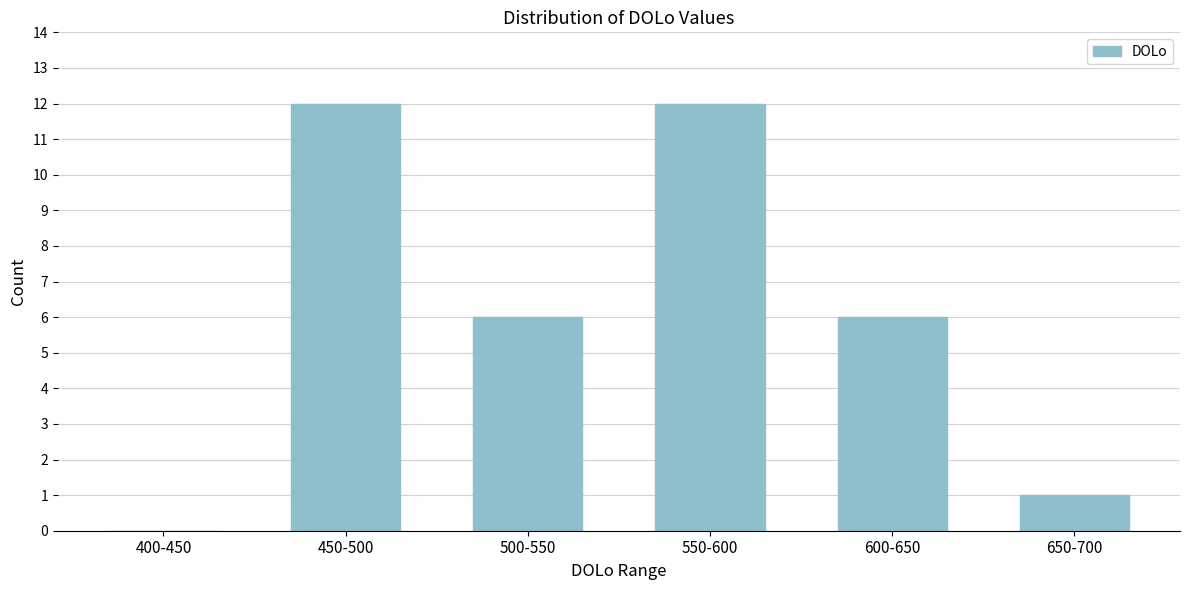

Reading left to right, list all the values displayed in this chart.

400-450=0	450-500=12	500-550=6	550-600=12	600-650=6	650-700=1